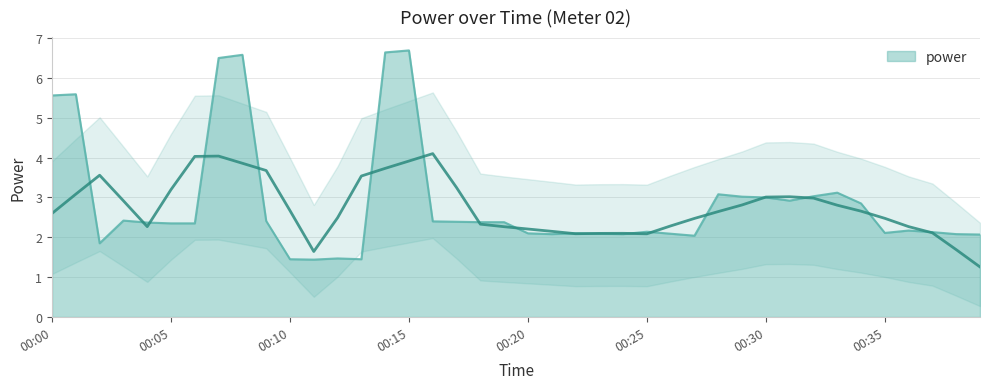

Which category has the lowest value across all series?

2022-02-17T00:11:00